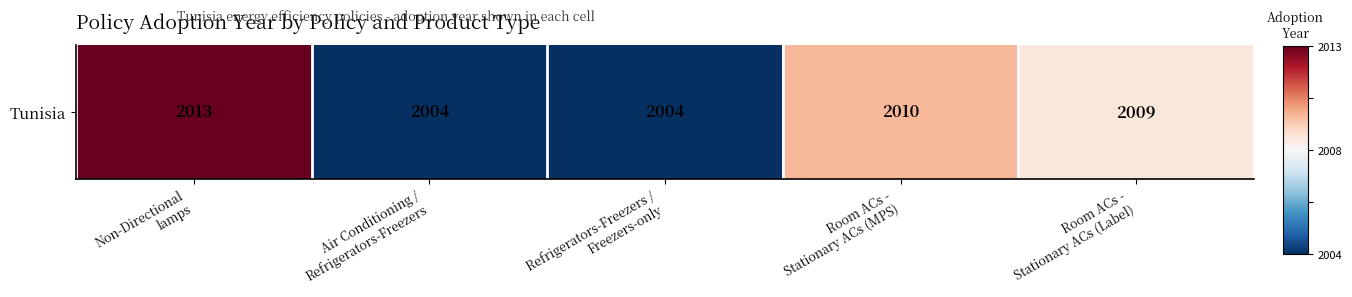

How many distinct data groups are displayed?

1